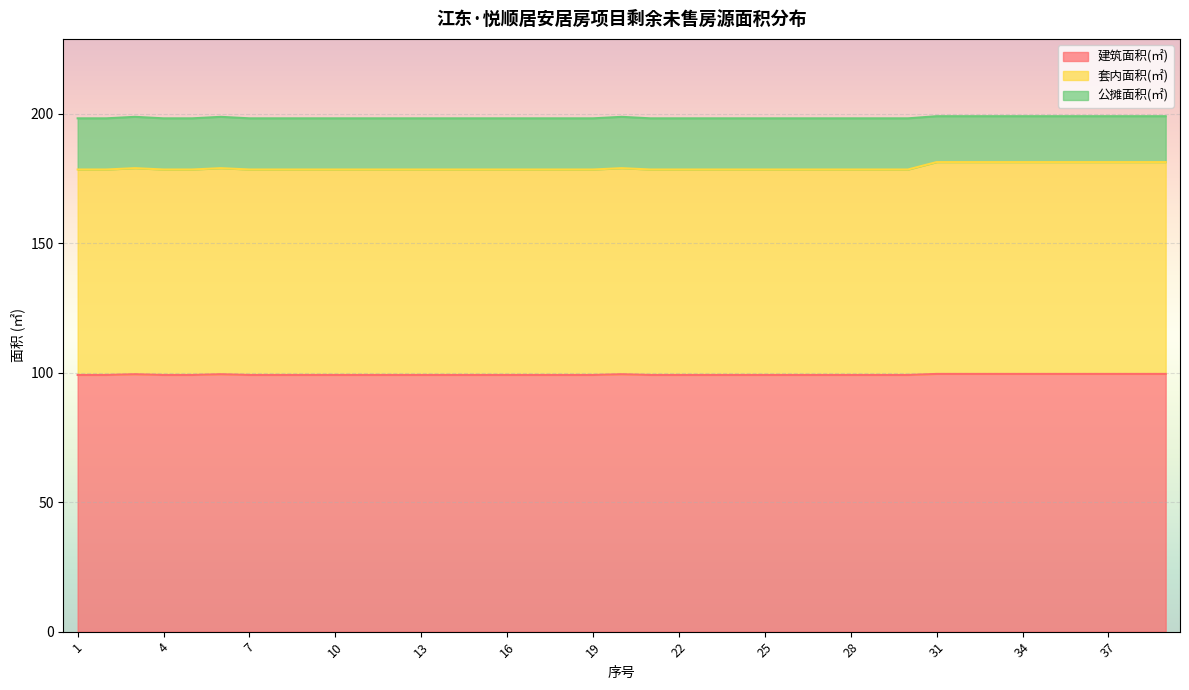

Between 18 and 33, which series saw the biggest shift?

套内面积(㎡)